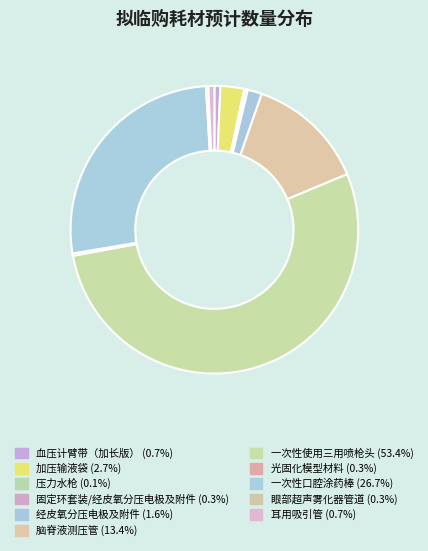

Rank the categories by value from highest to lowest.

一次性使用三用喷枪头, 一次性口腔涂药棒, 脑脊液测压管, 加压输液袋, 经皮氧分压电极及附件, 血压计臂带（加长版）, 耳用吸引管, 固定环套装/经皮氧分压电极及附件, 光固化模型材料, 眼部超声雾化器管道, 压力水枪